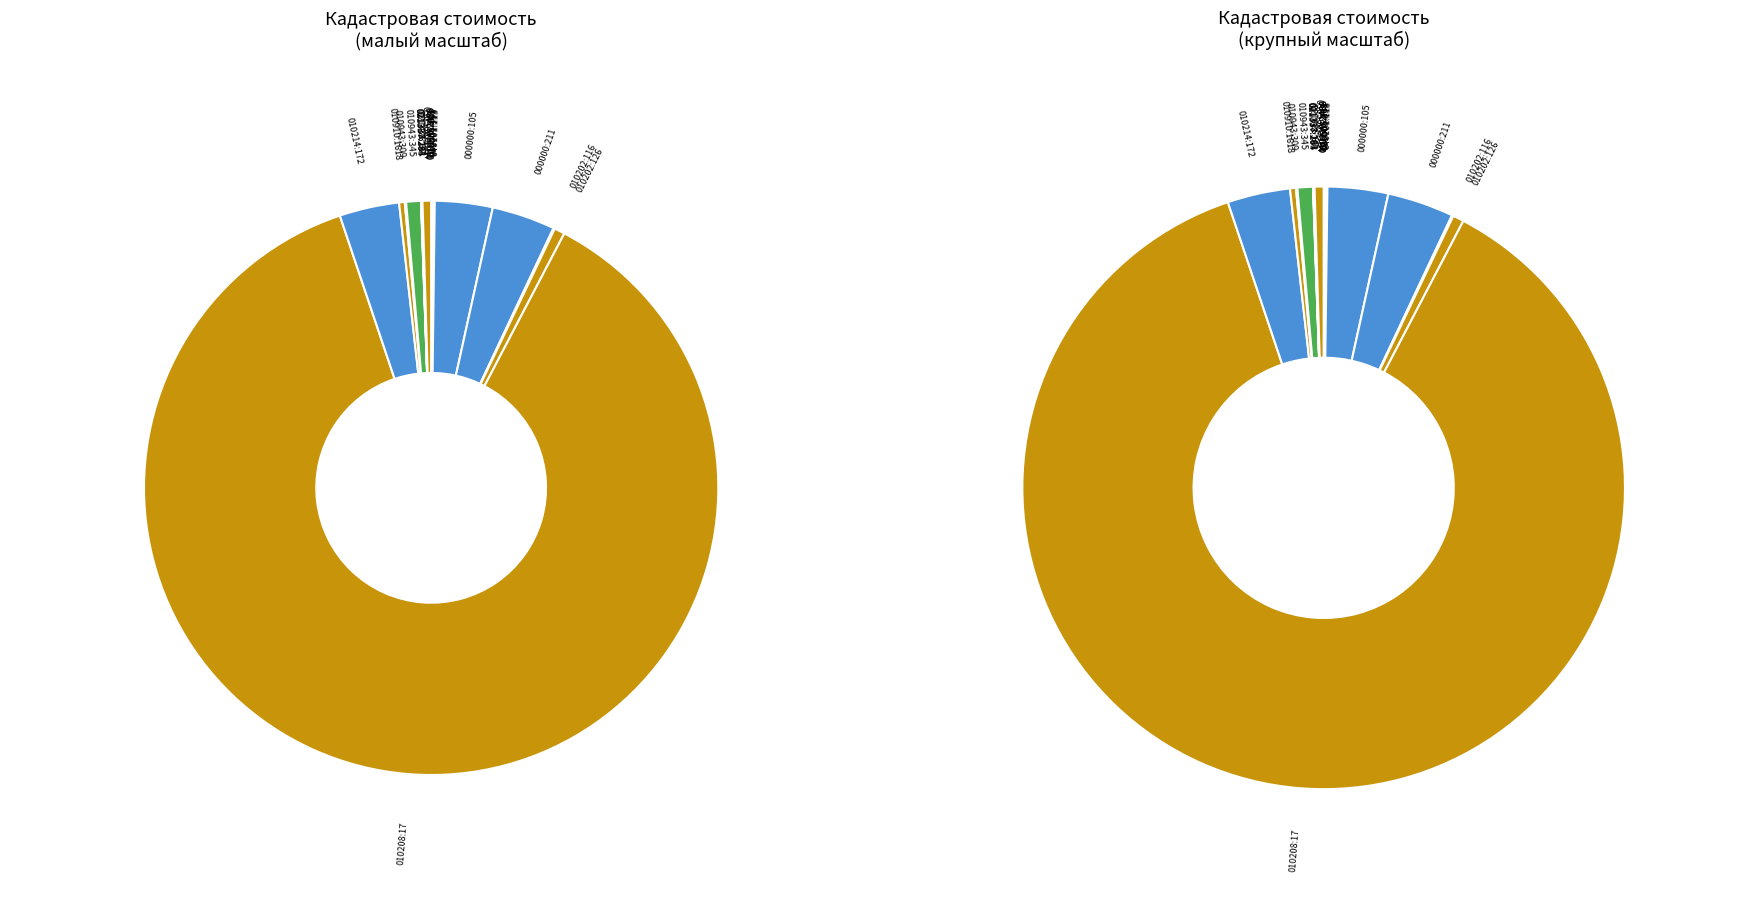

To the nearest percent, what percentage of the pie is 37:05:010208:17?

87%